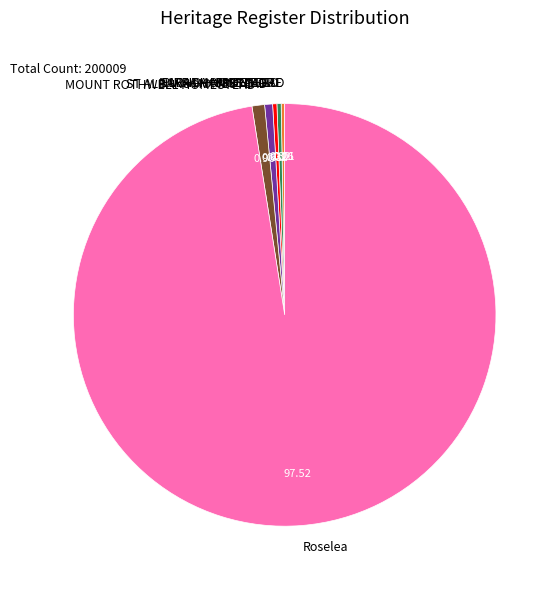

Which slice is the largest?

Roselea